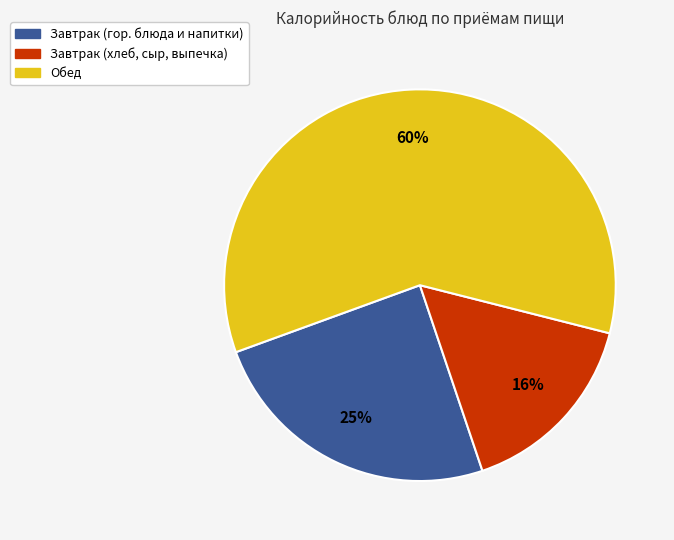

Do Завтрак (гор. блюда и напитки) and Завтрак (хлеб, сыр, выпечка) together represent more than half of the pie?

No